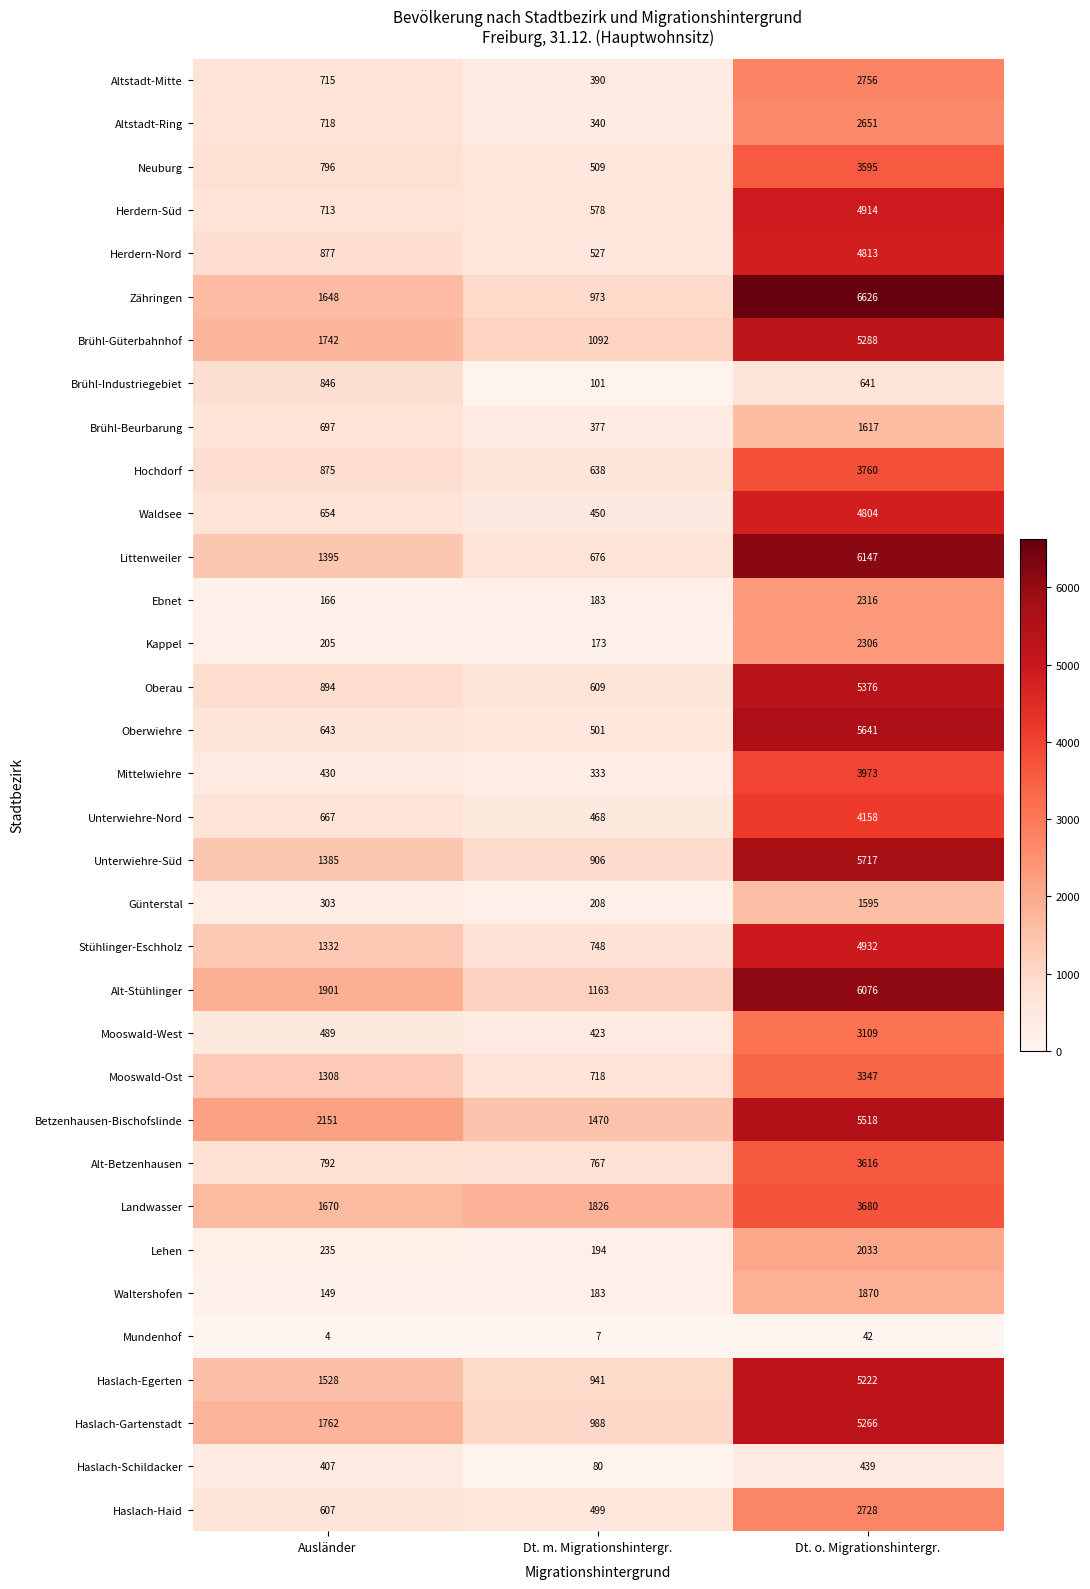

Count the number of data series in this chart.

34